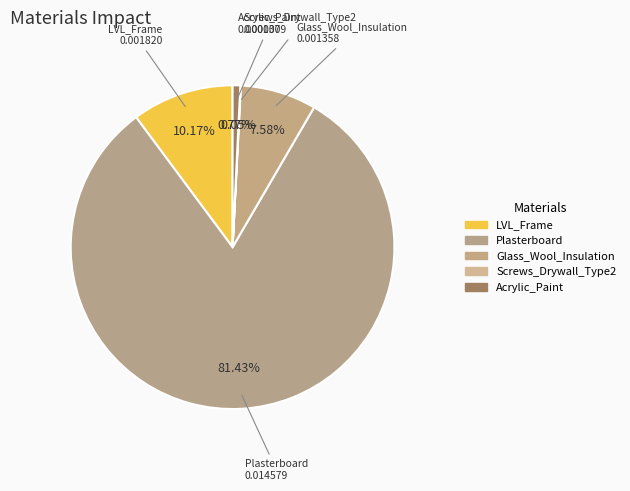

Is it true that Glass_Wool_Insulation is 1% of the pie?

False